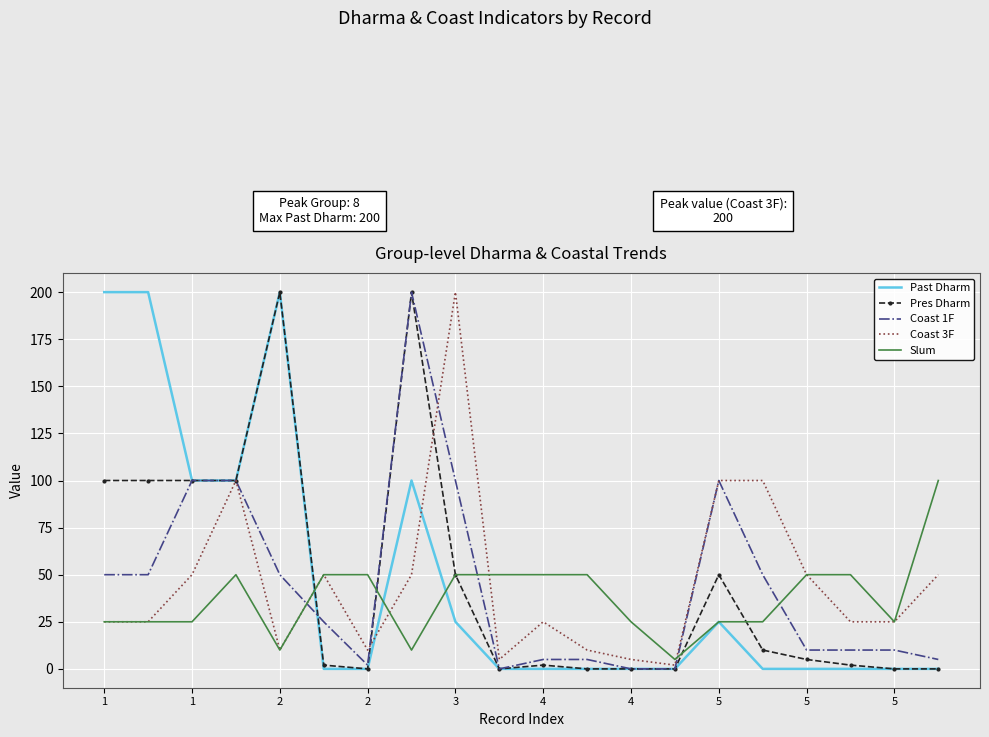

What is the greatest value displayed?

200